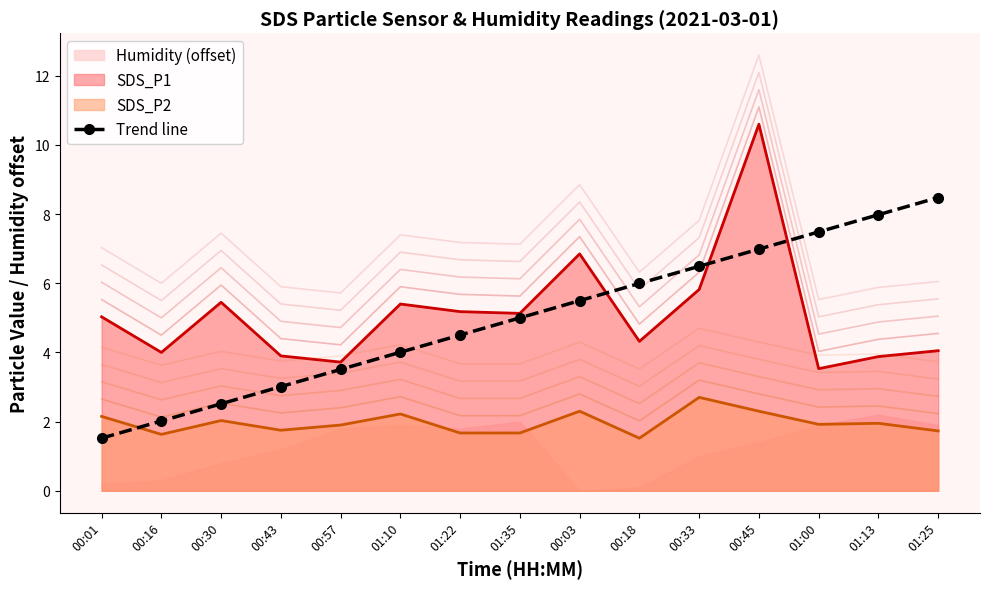

Which has a higher value, 00:03 or 01:35?

00:03